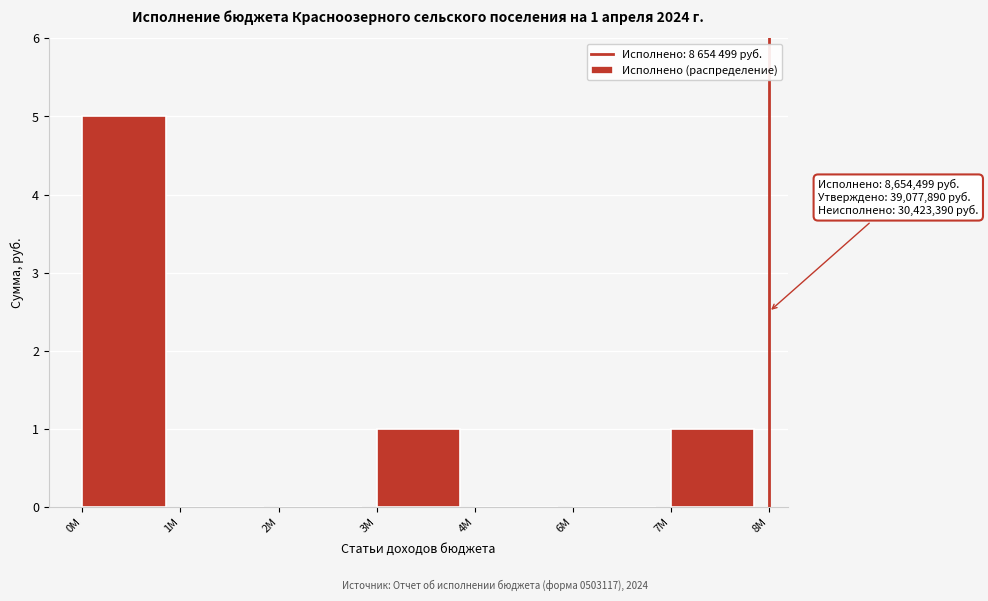

Reading left to right, extract all data points from this chart.

0М=5	1М=0	2М=0	3М=1	4М=0	6М=0	7М=1